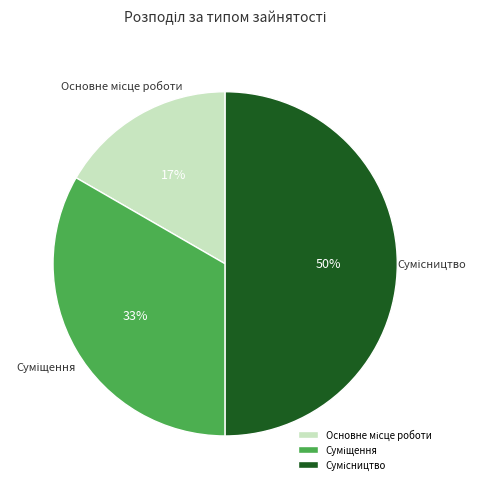

To the nearest percent, what is the difference between the largest and smallest slice percentages?

33%